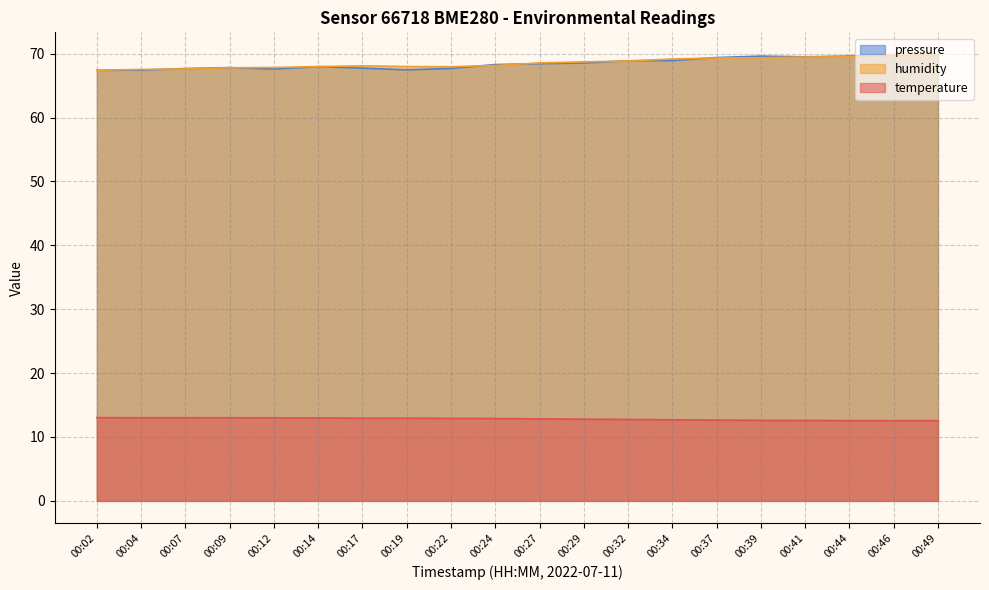

Rank the categories by humidity value from lowest to highest.

00:02, 00:04, 00:07, 00:09, 00:12, 00:22, 00:14, 00:19, 00:17, 00:24, 00:27, 00:29, 00:32, 00:34, 00:37, 00:39, 00:41, 00:44, 00:49, 00:46